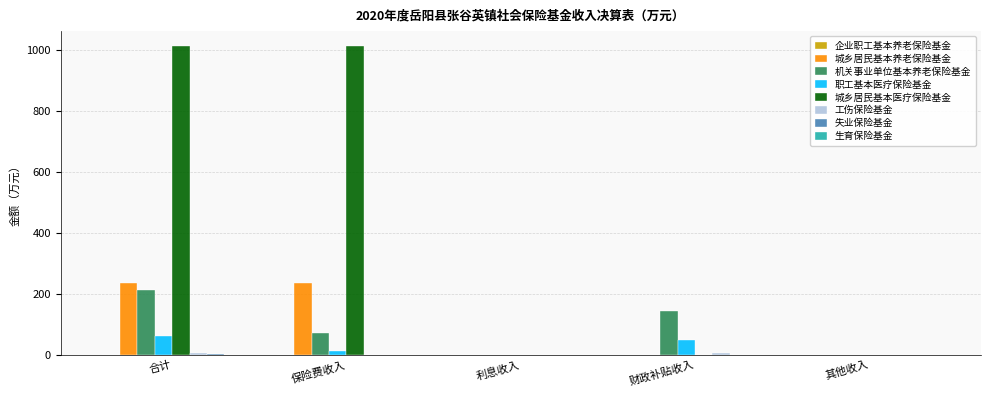

At which category is the sum across all series the highest?

合计